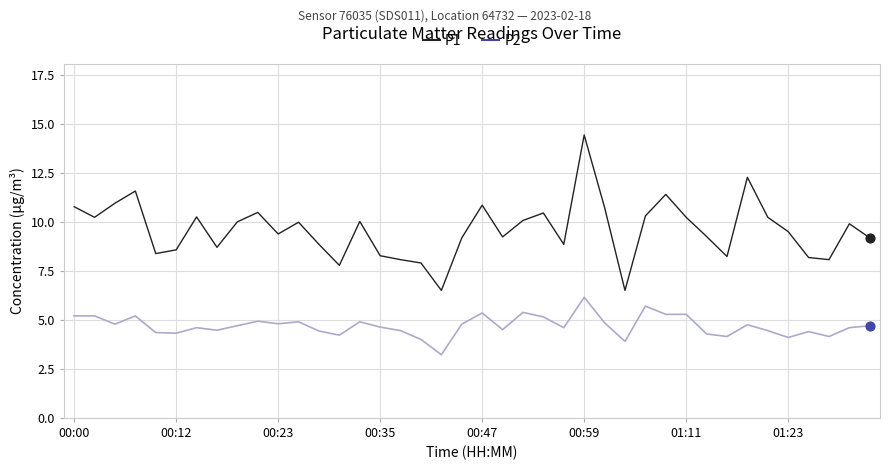

Which series has the largest total across all categories?

P1